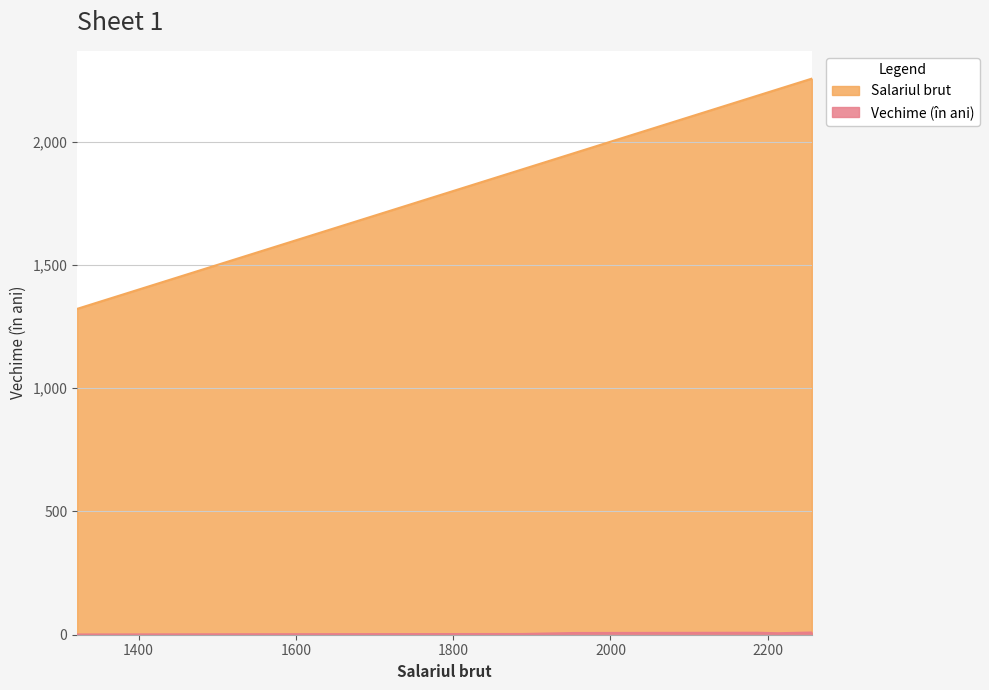

True or false: Salariul brut and Vechime (în ani) intersect in this chart.

False